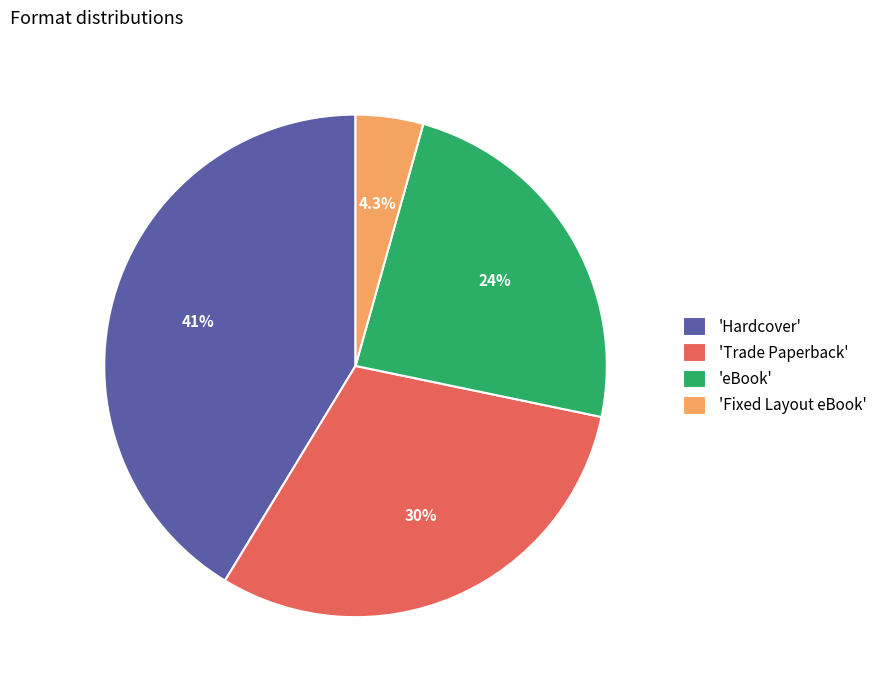

What is the smallest slice in the pie chart?

'Fixed Layout eBook'